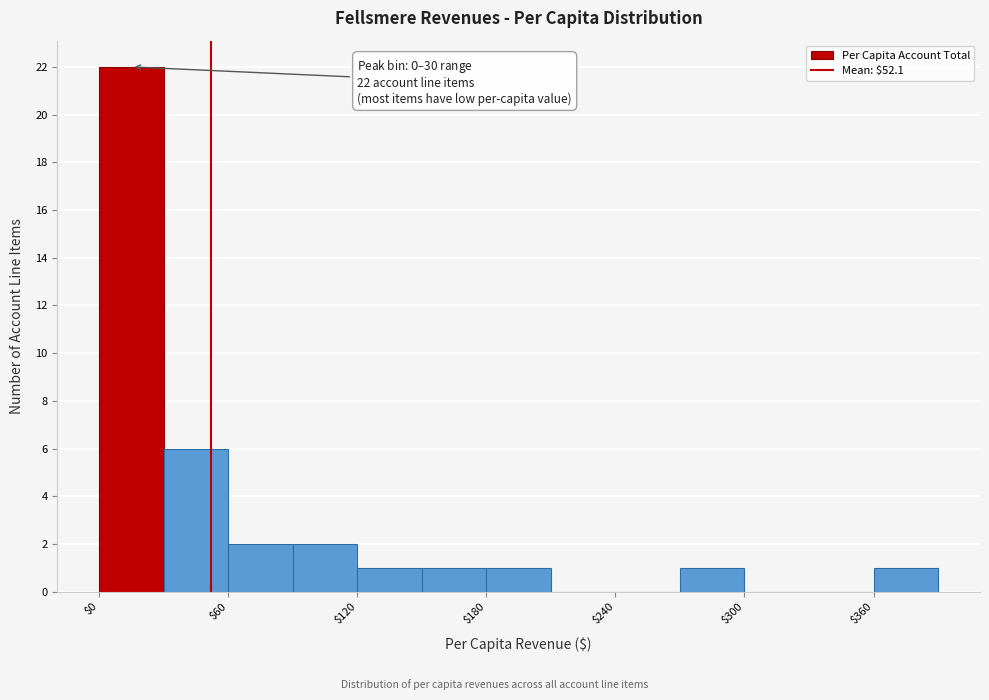

Around what value on the x-axis is the tallest bar? Give the approximate position of its centre, as read against the axis.

20